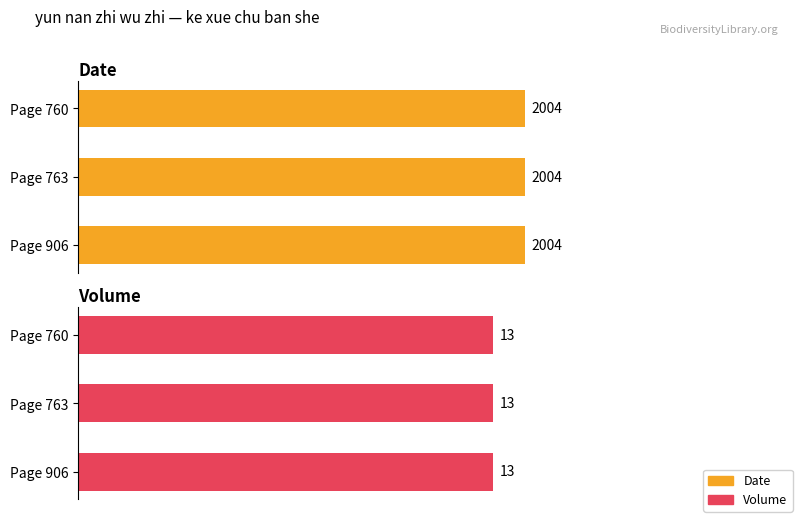

At how many categories does at least one series exceed 686?

3